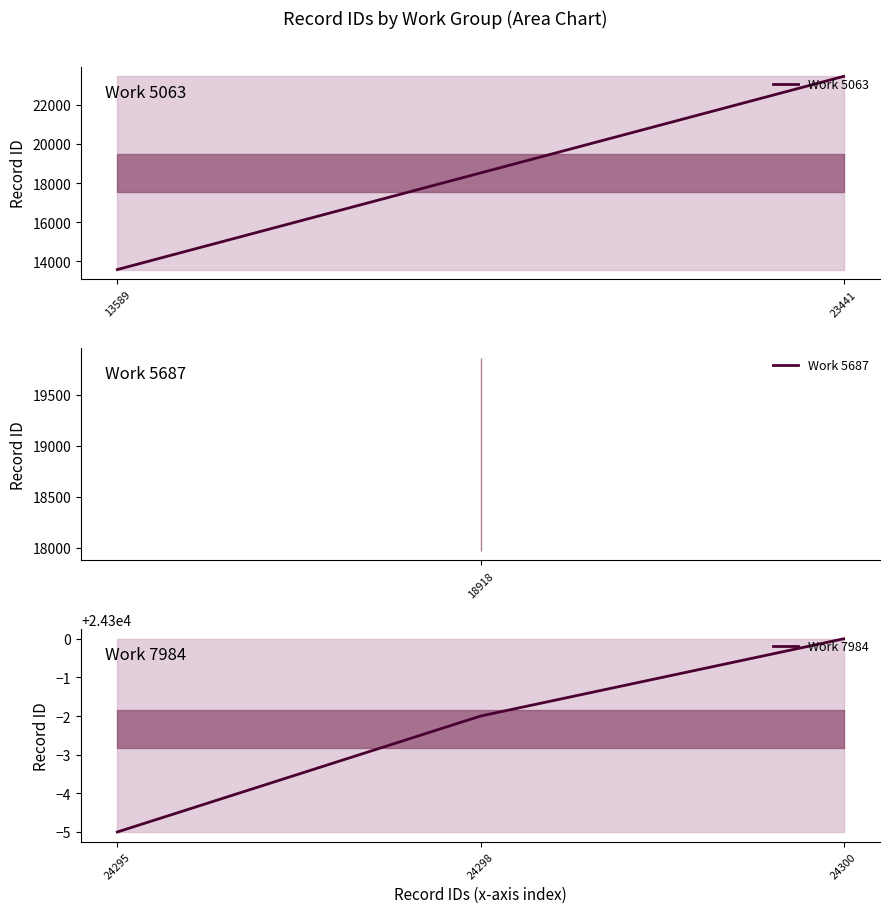

Reading left to right, list all the values displayed in this chart.

13589	18918	23441	24295	24298	24300